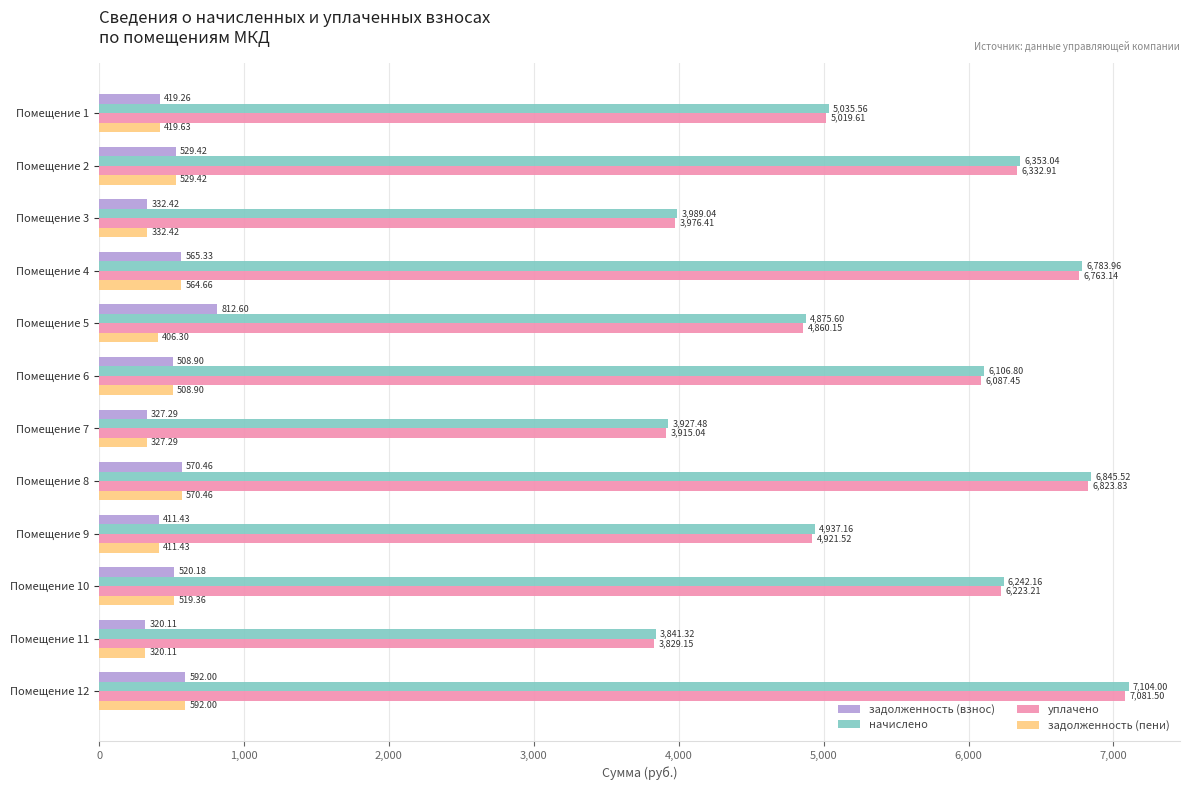

Which series changed the most between Помещение 2 and Помещение 9?

начислено